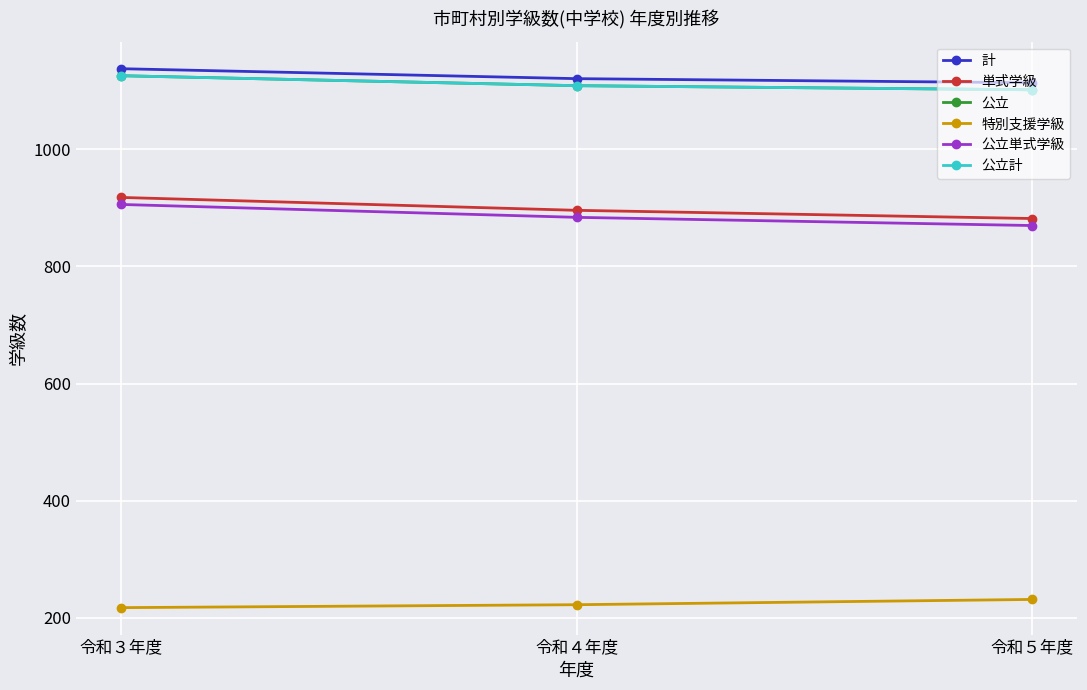

What is the value of the 公立計 point at the 1st from the left?

1126